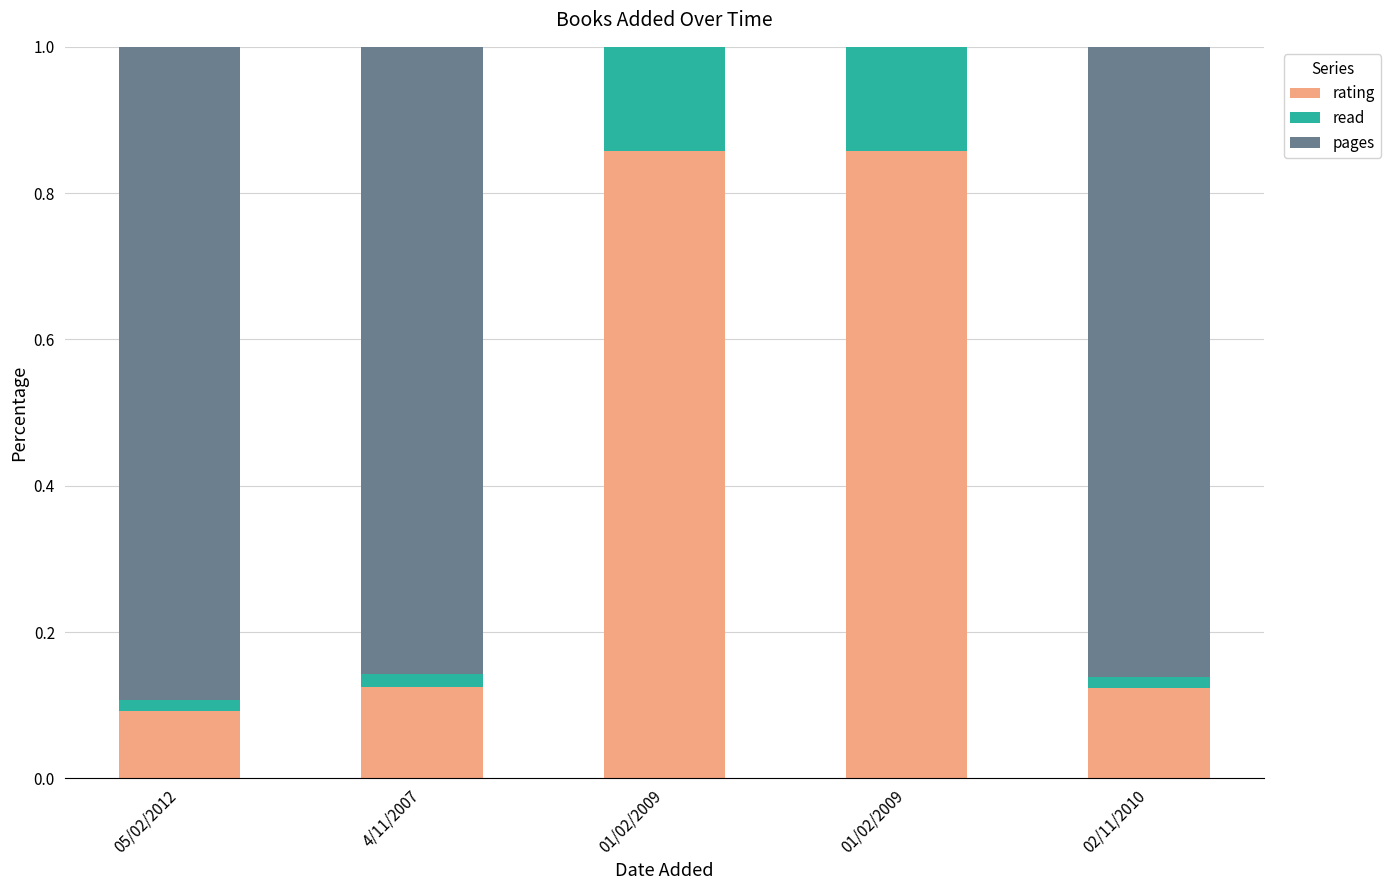

At how many categories does at least one series exceed 0?

5